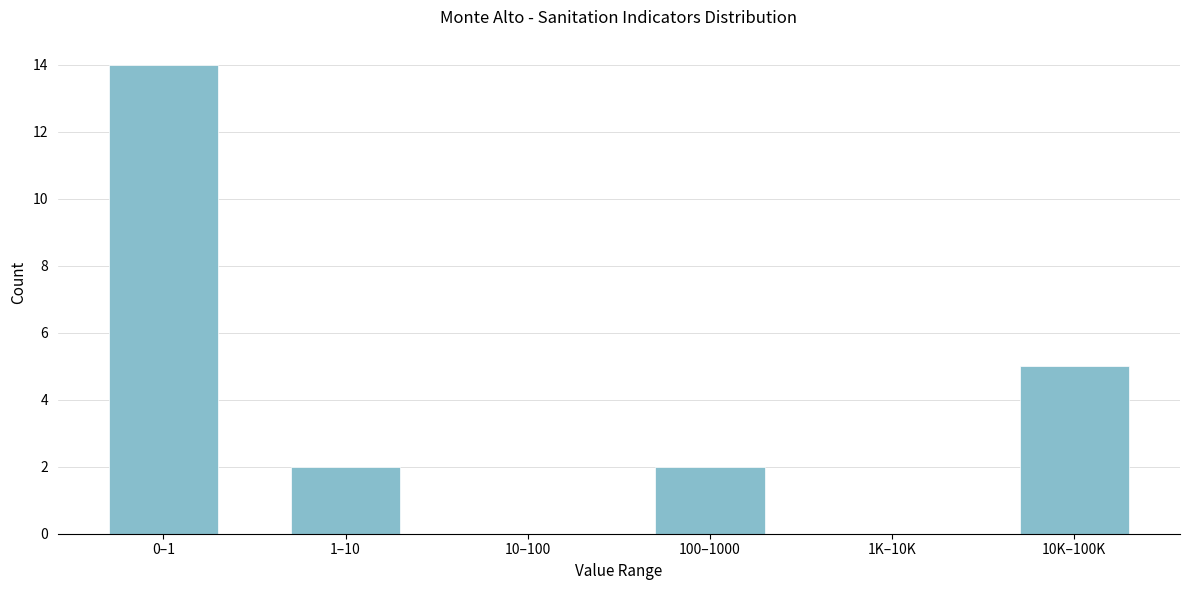

Reading right to left, transcribe all the data shown in this chart.

10K–100K=5	1K–10K=0	100–1000=2	10–100=0	1–10=2	0–1=14